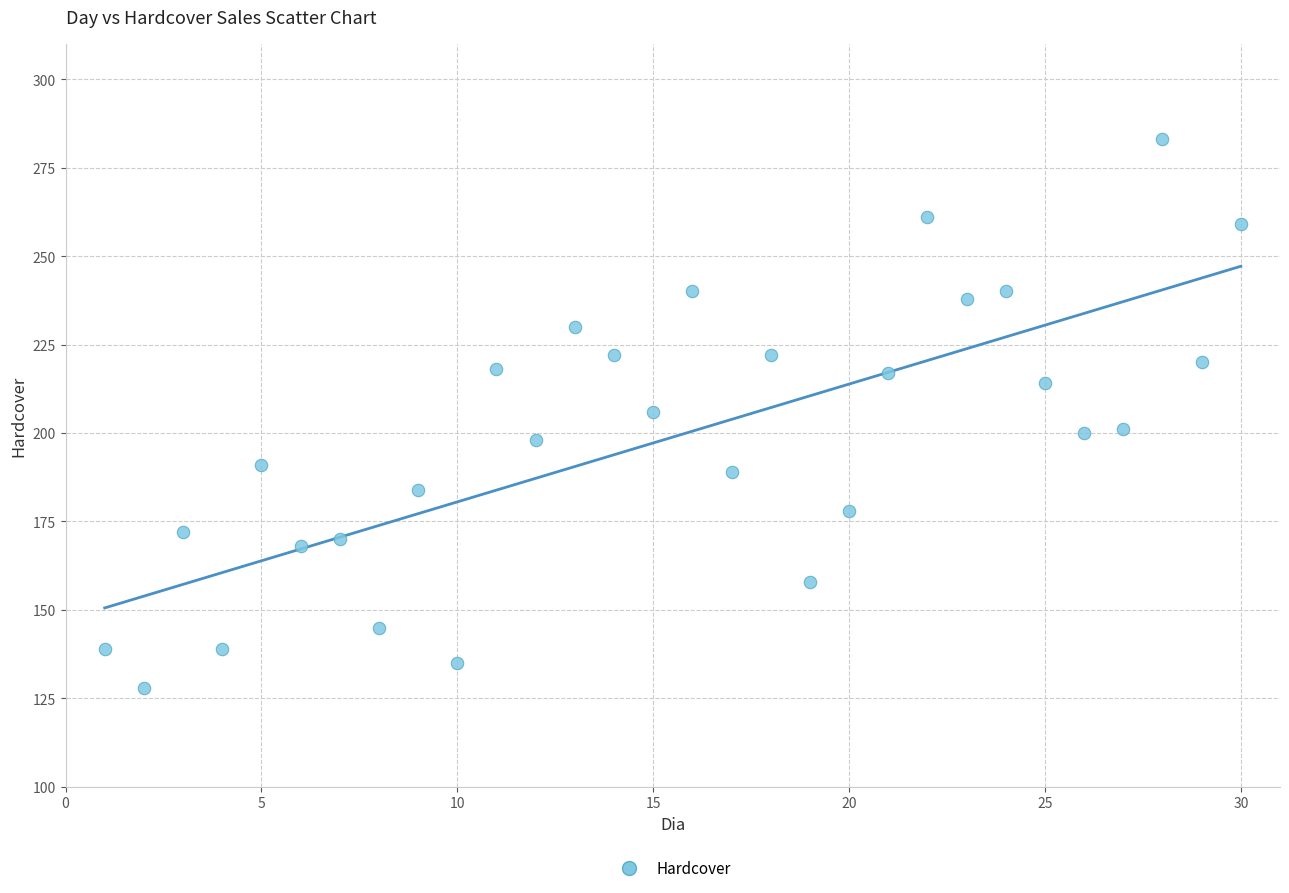

What is the range of X values (max minus min)?

29